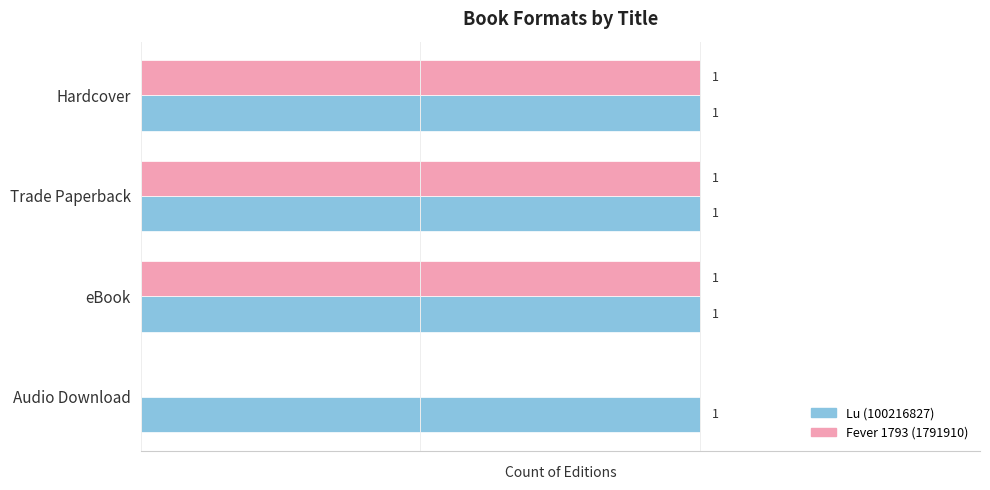

Which series changed the most between Hardcover and Audio Download?

Fever 1793 (1791910)